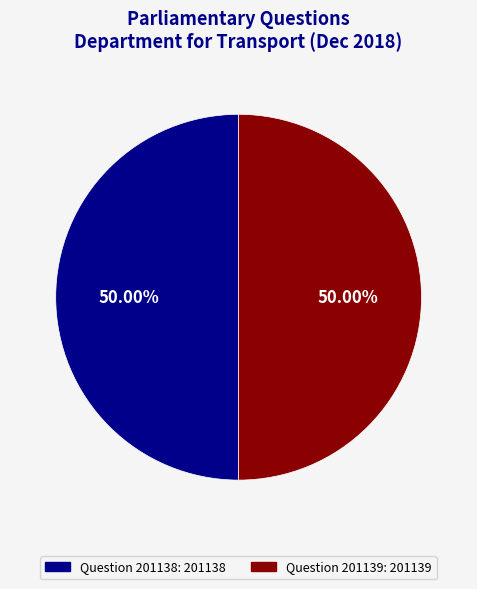

To the nearest percent, what is the combined percentage of Question 201139 and Question 201138?

100%